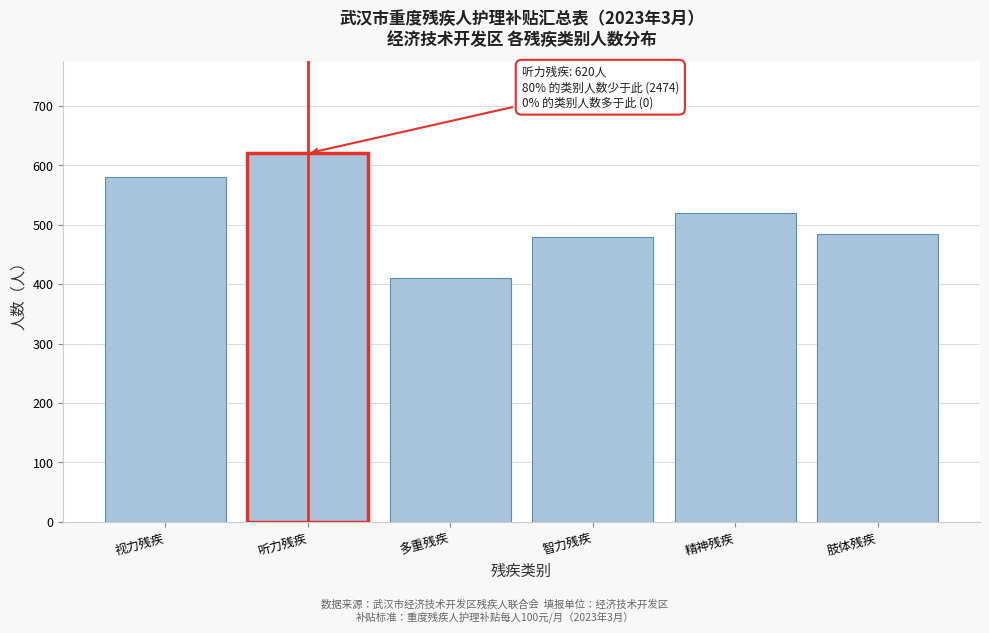

Reading left to right, list all the values displayed in this chart.

视力残疾=580	听力残疾=620	多重残疾=410	智力残疾=480	精神残疾=520	肢体残疾=484